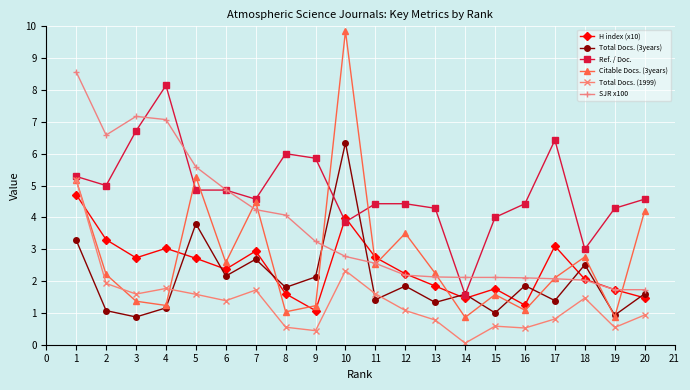

What is the difference between the highest and lowest values at 6?

3.5